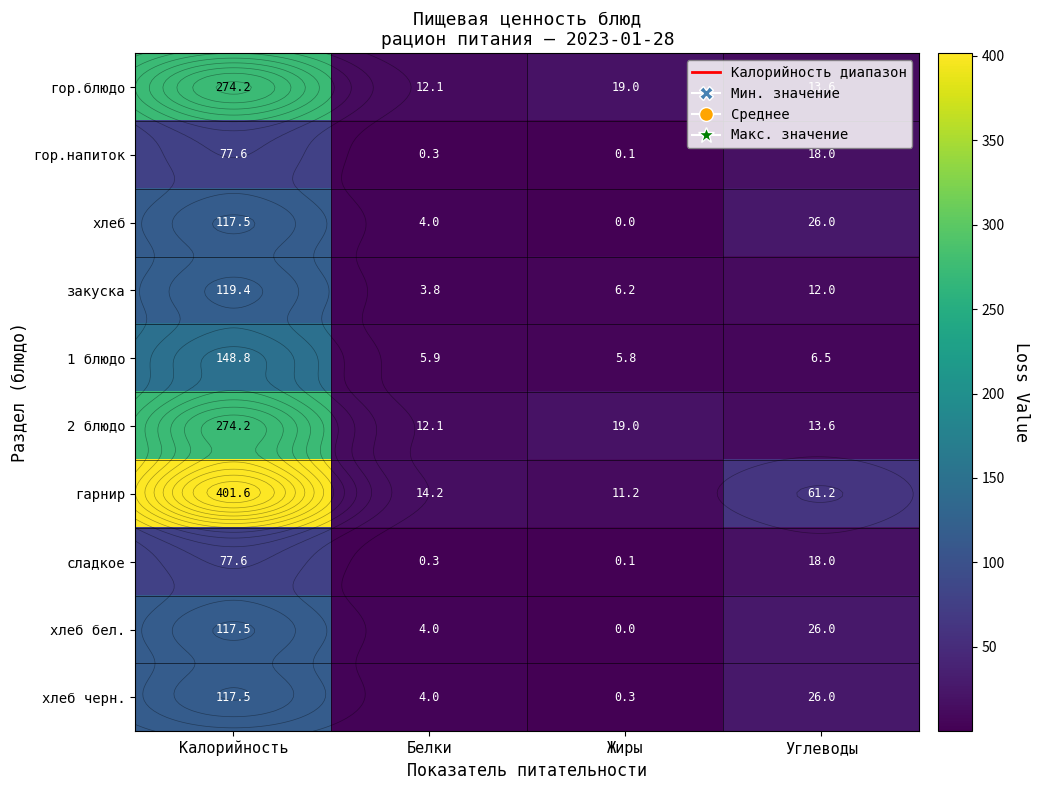

What is the spread (max minus min) of values at Жиры?

19.0